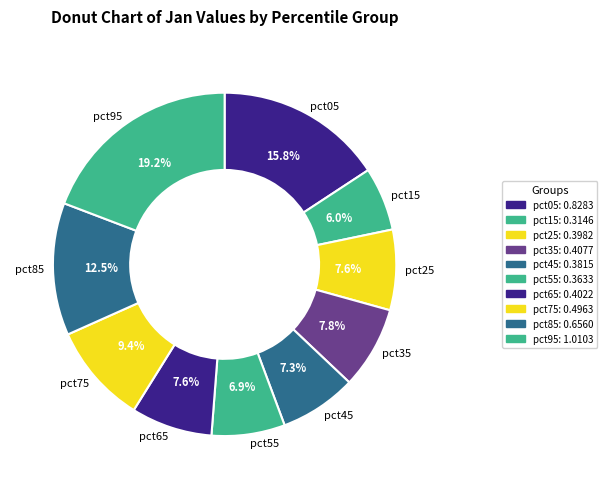

How many slices are in this pie chart?

10